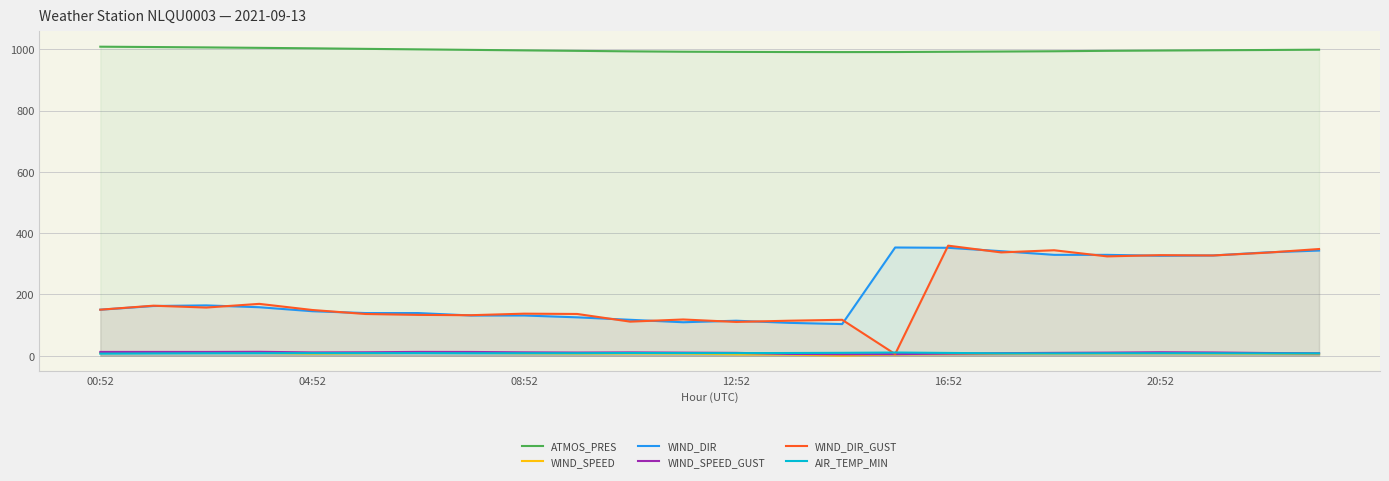

How many lines are shown in the chart?

6